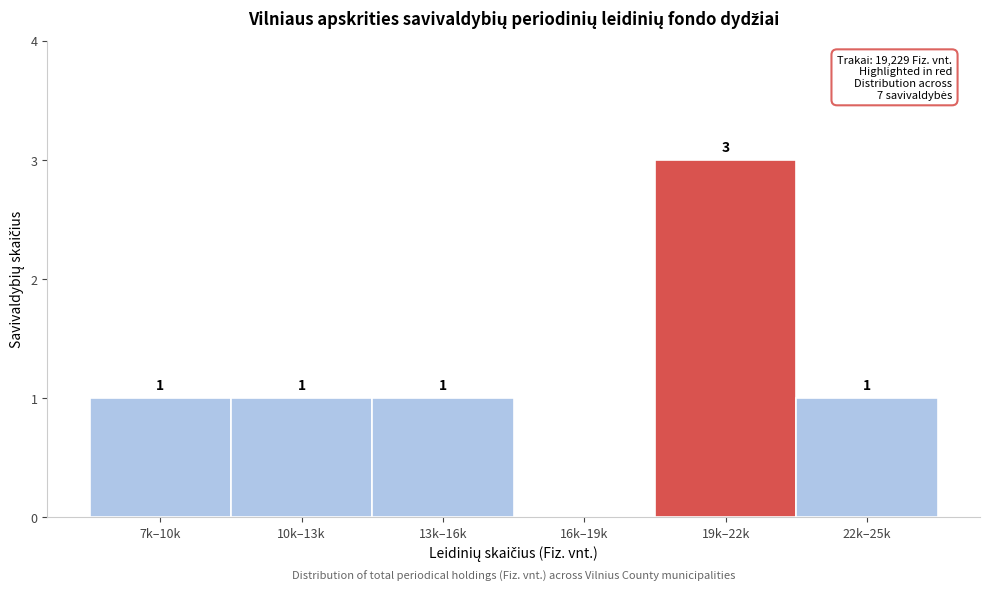

Which label corresponds to the largest value in the chart?

19k–22k